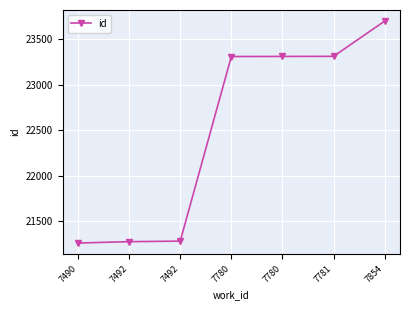

How many lines are shown in the chart?

1